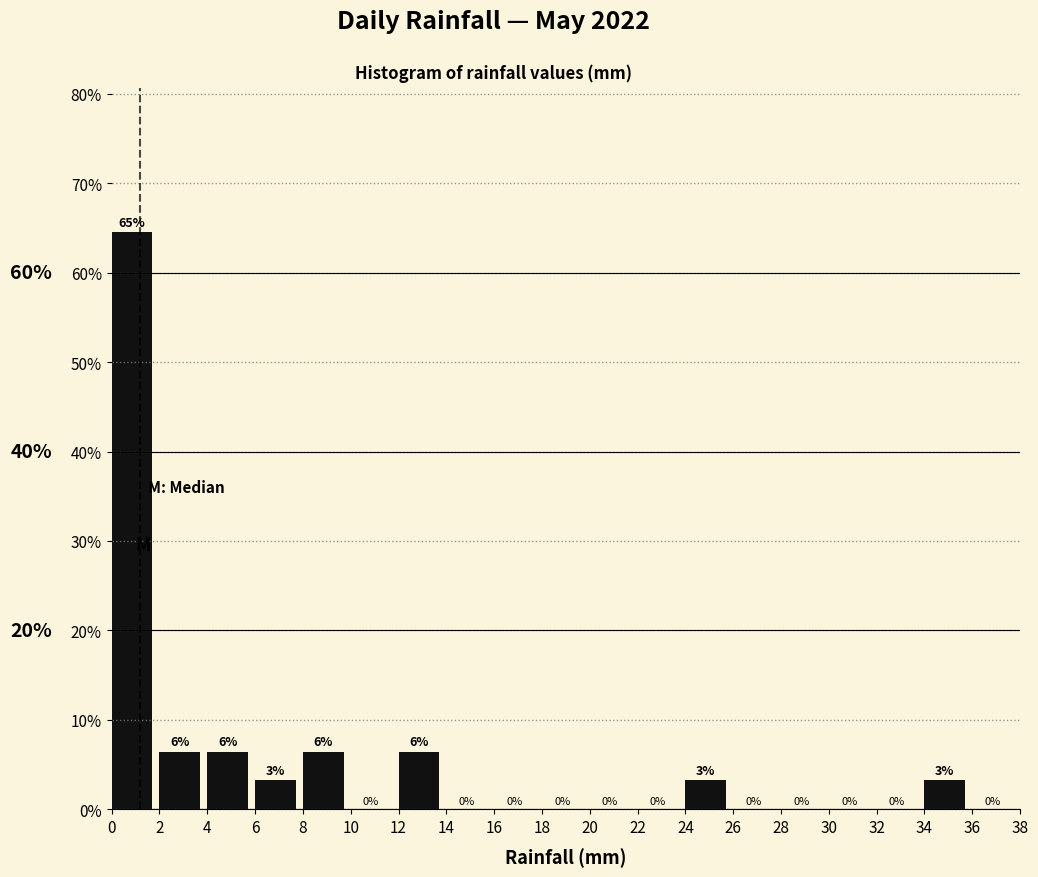

Which range on the x-axis has the tallest bar?

0 to 2